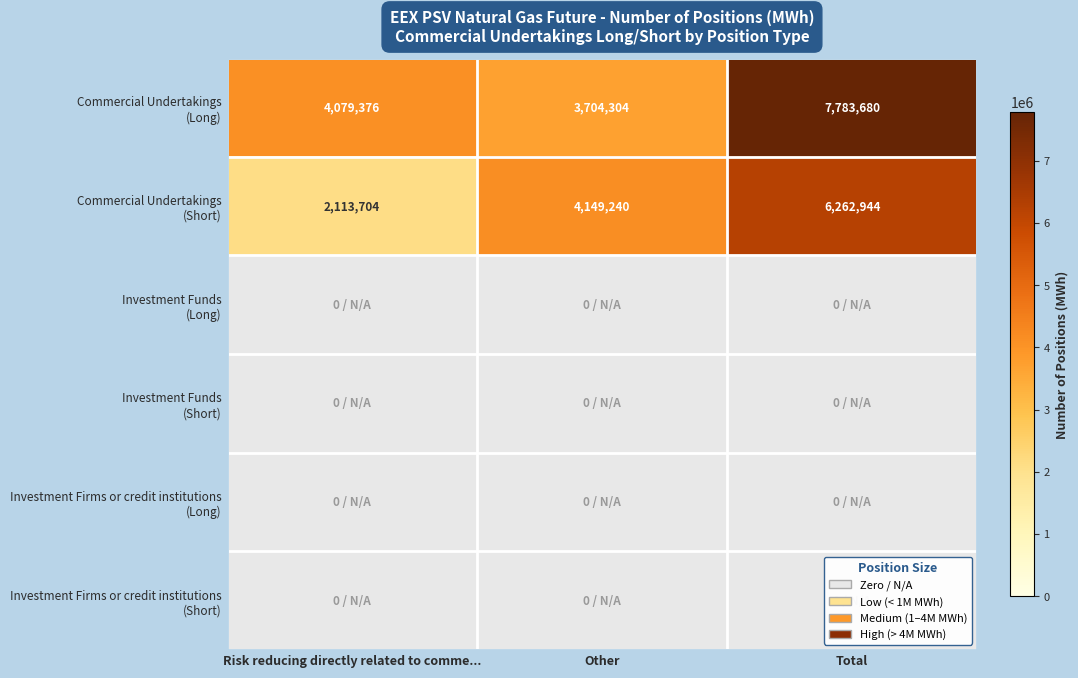

Is it true that Commercial Undertakings (Short) equals 2766047 at Risk reducing directly related to comme...?

False